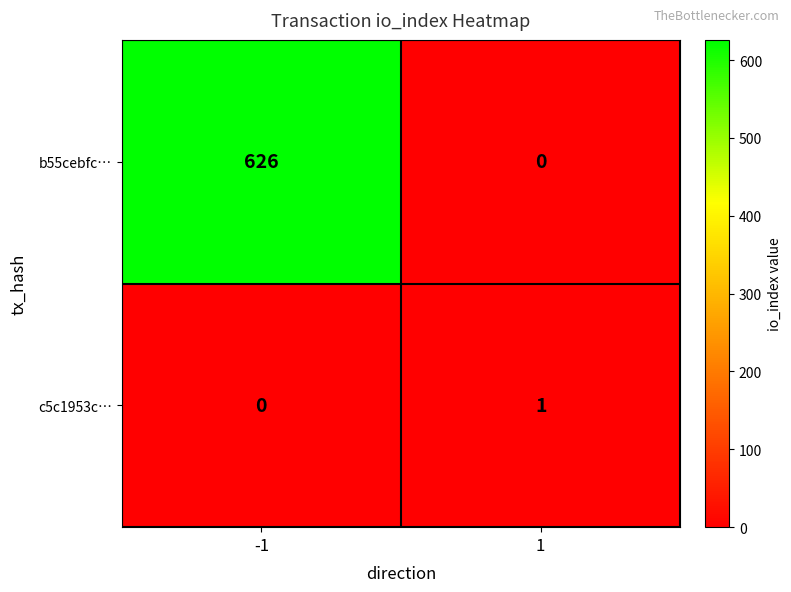

Rank the categories by b55cebfc… value from lowest to highest.

1, -1